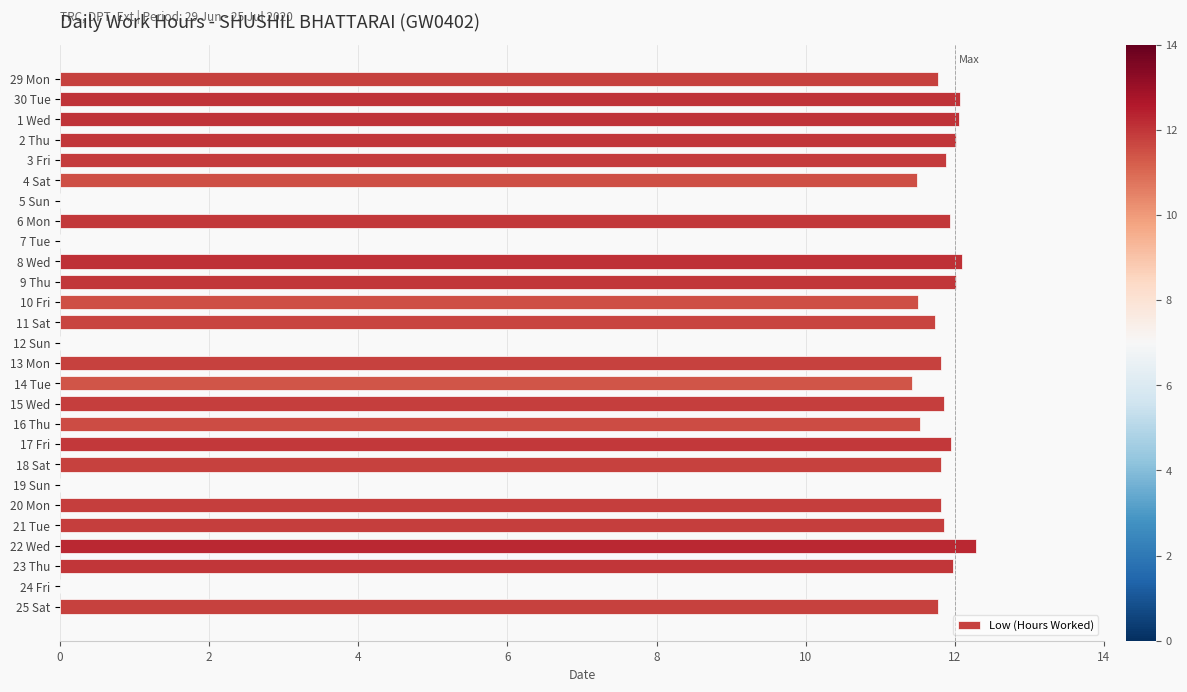

The value at 12 Sun is 5.8. True or false?

False